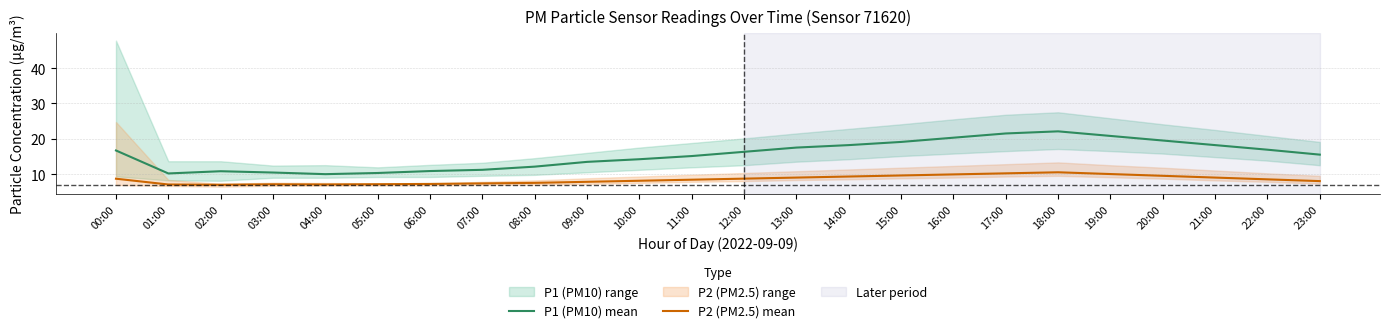

True or false: P1 (PM10) mean and P2 (PM2.5) mean cross at least once.

False